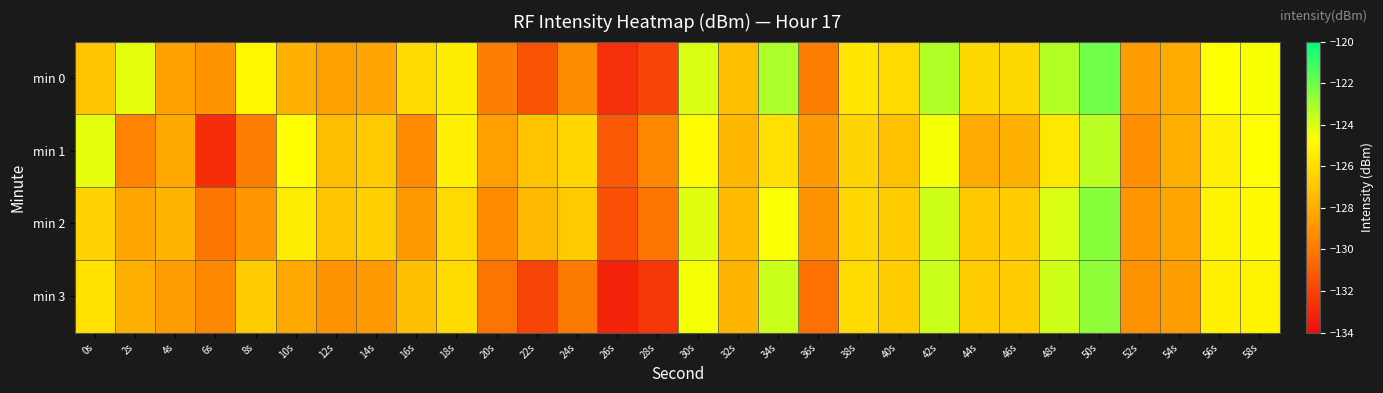

Between 22s and 18s, which is larger?

18s